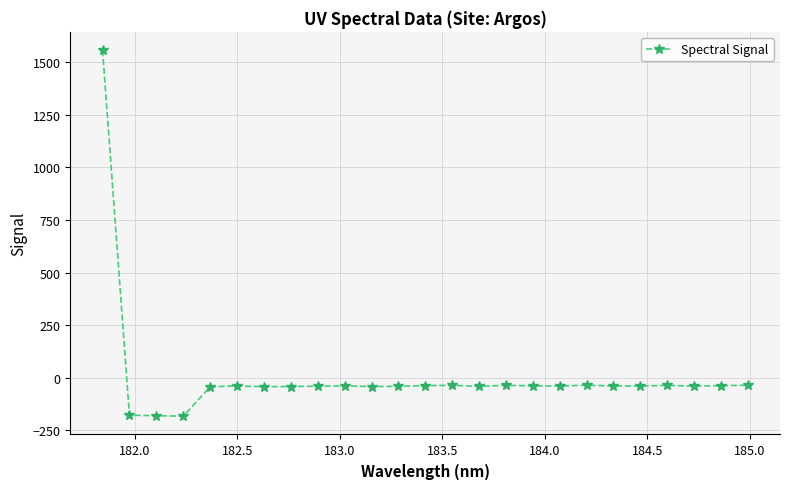

Count the number of categories in the chart.

25